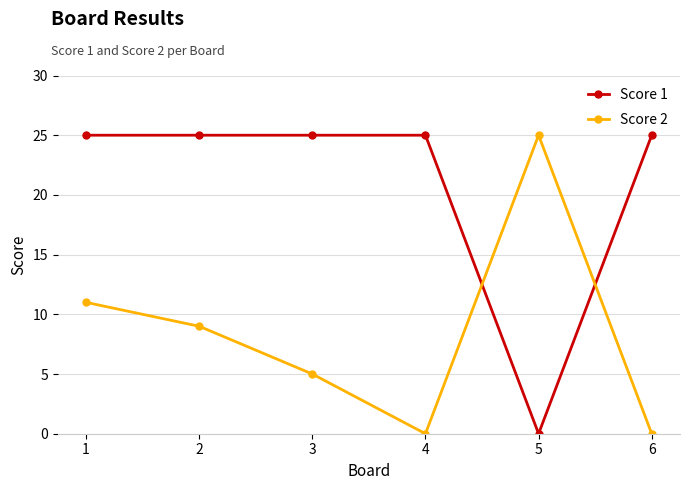

What is the greatest value displayed?

25